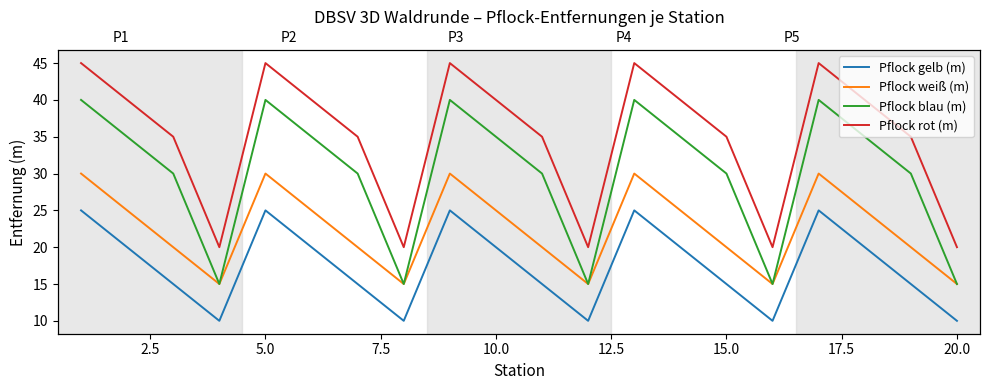

What is the minimum value shown in the chart?

10